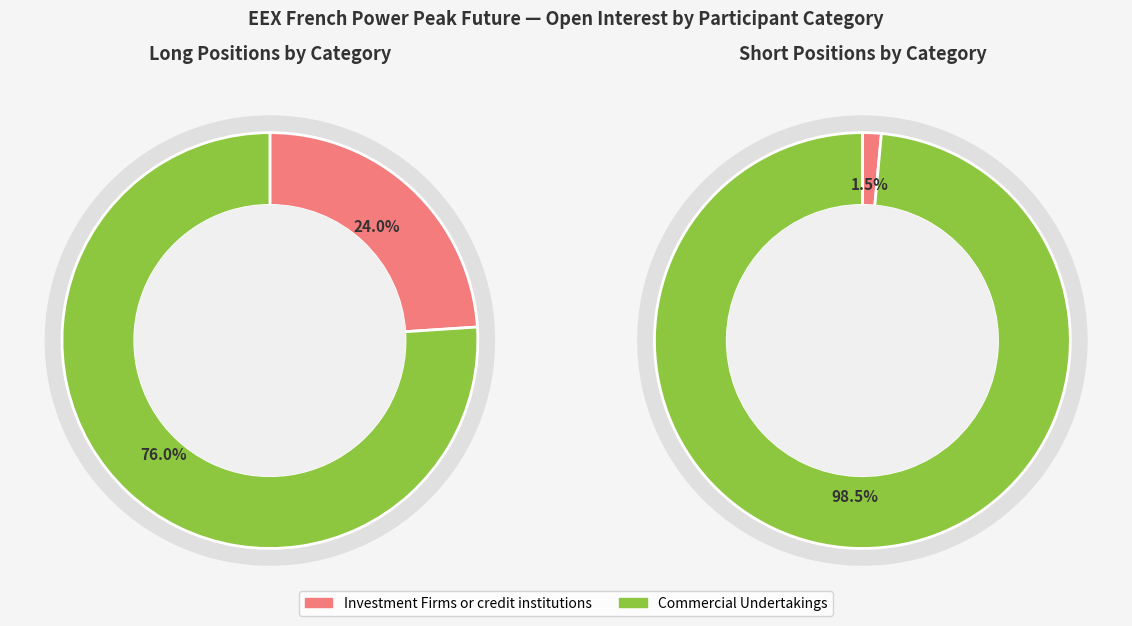

Which category has the smallest portion of the pie?

Investment Firms or credit institutions